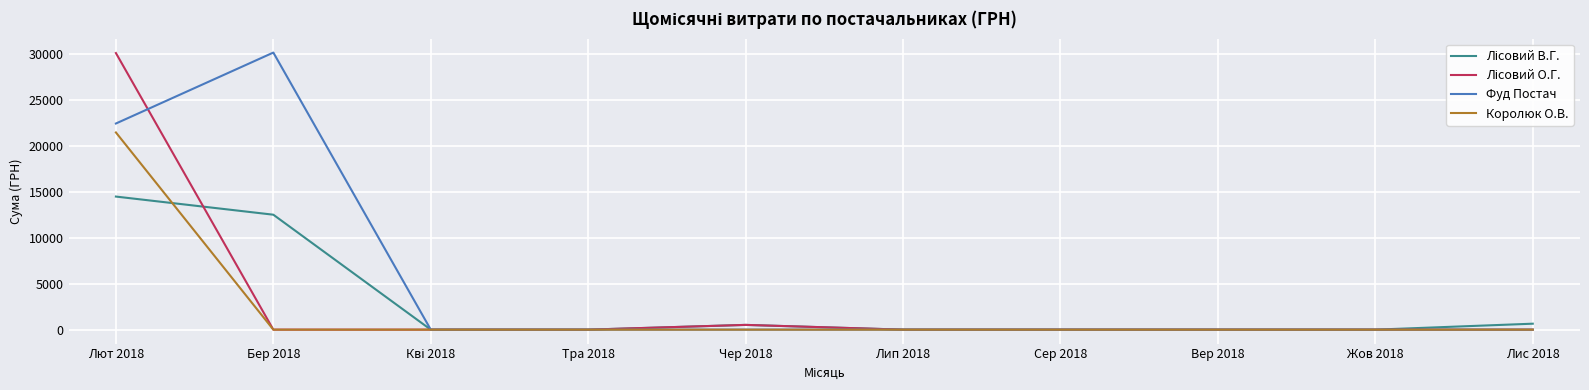

The Фуд Постач series shows 0.0 at Тра 2018. True or false?

True